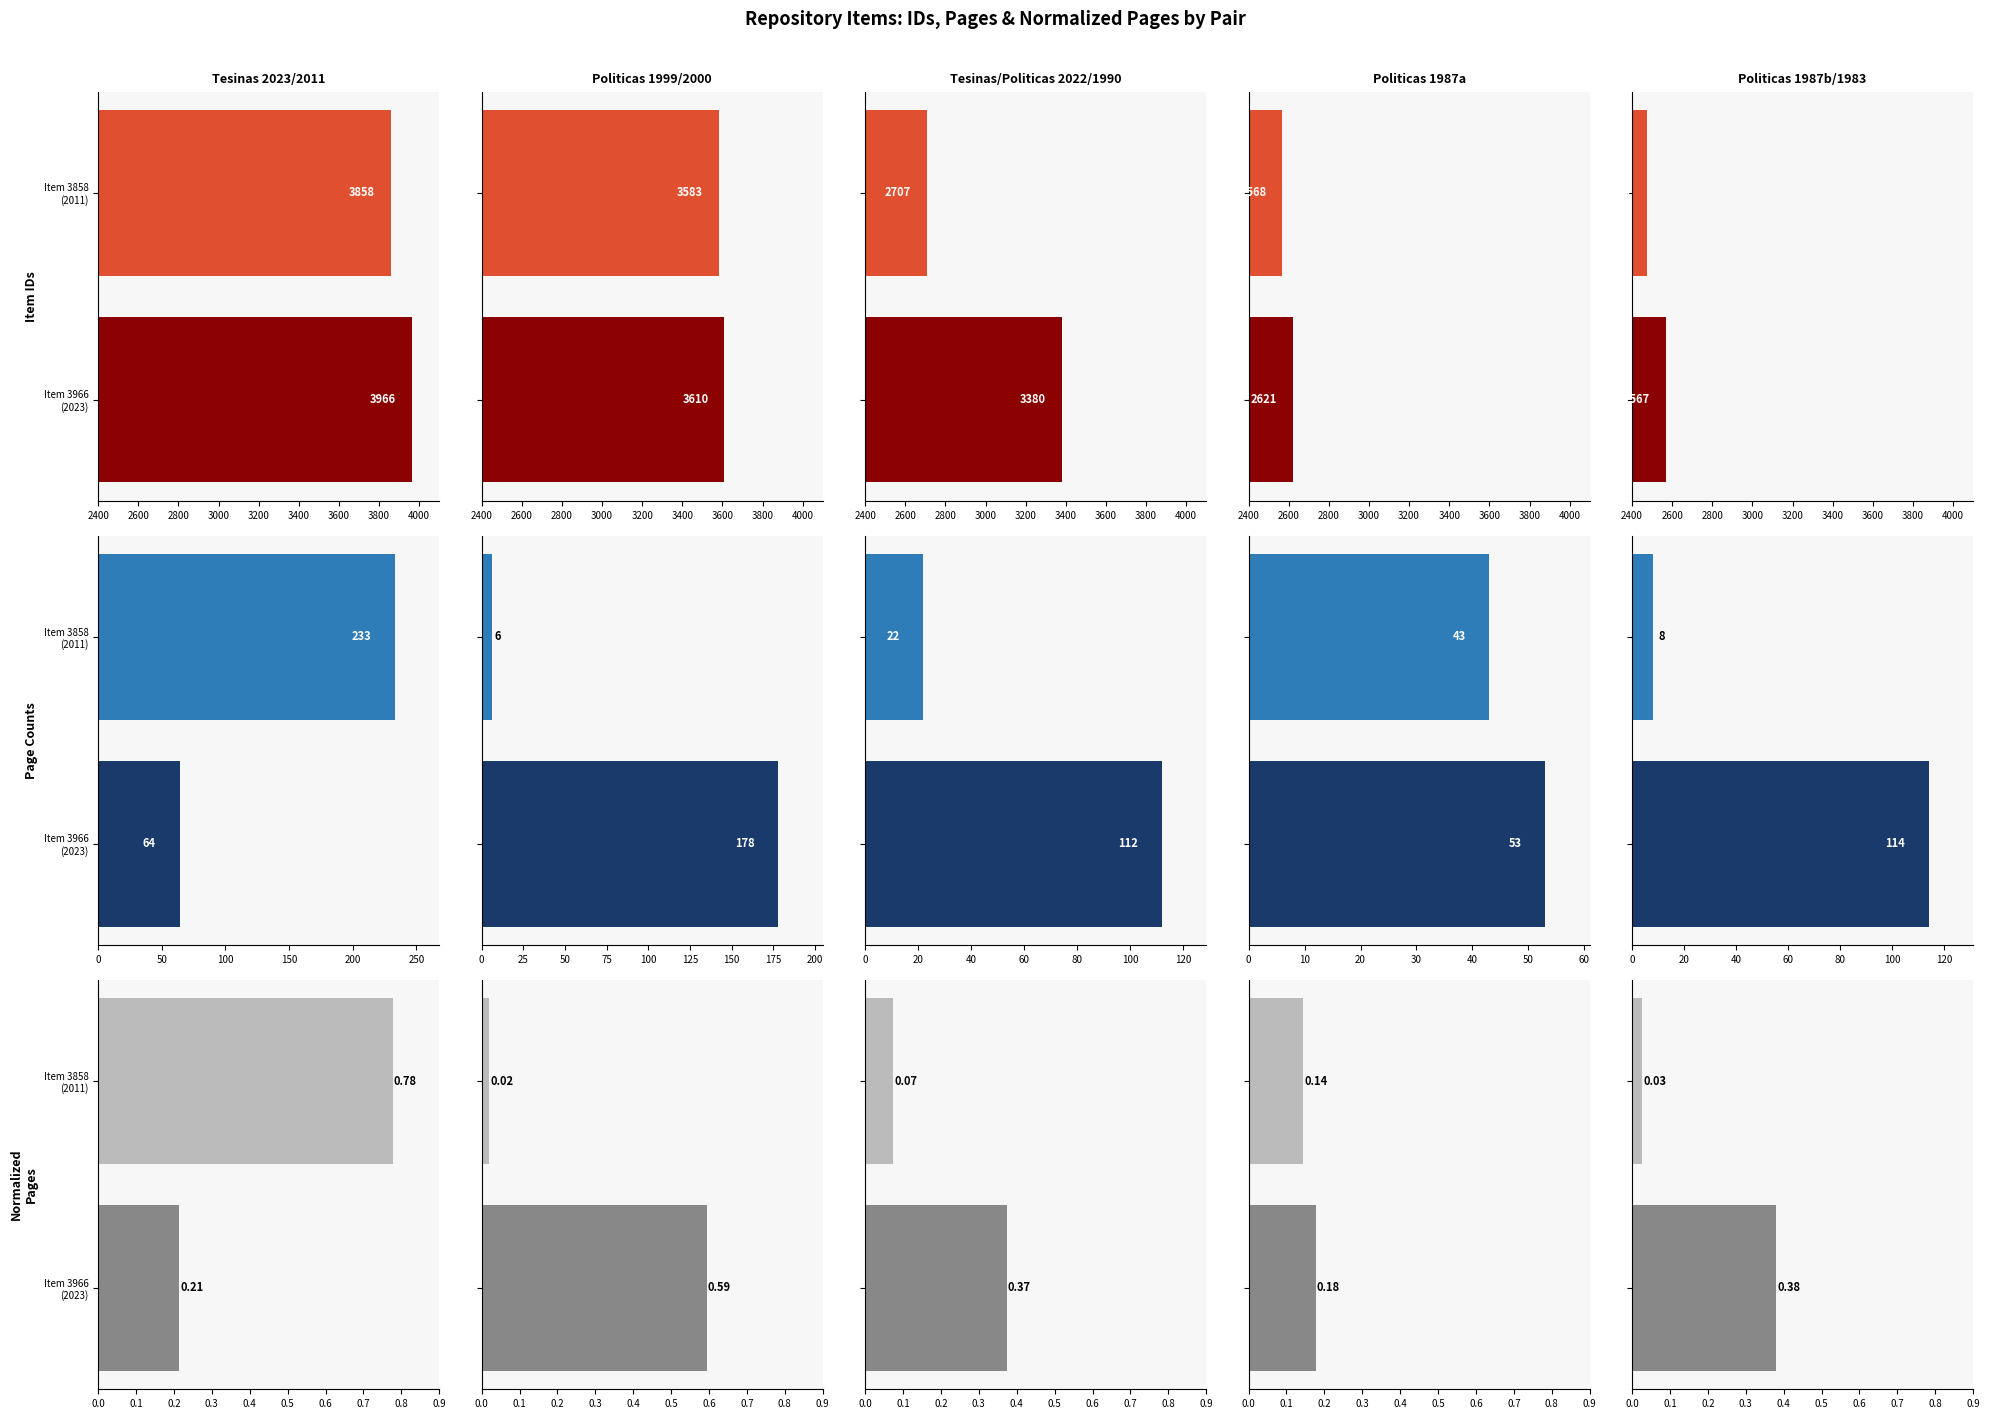

Rank the series by their maximum value, from highest to lowest.

Item 3966
(2023), Item ID, Page Count, Normalized Pages